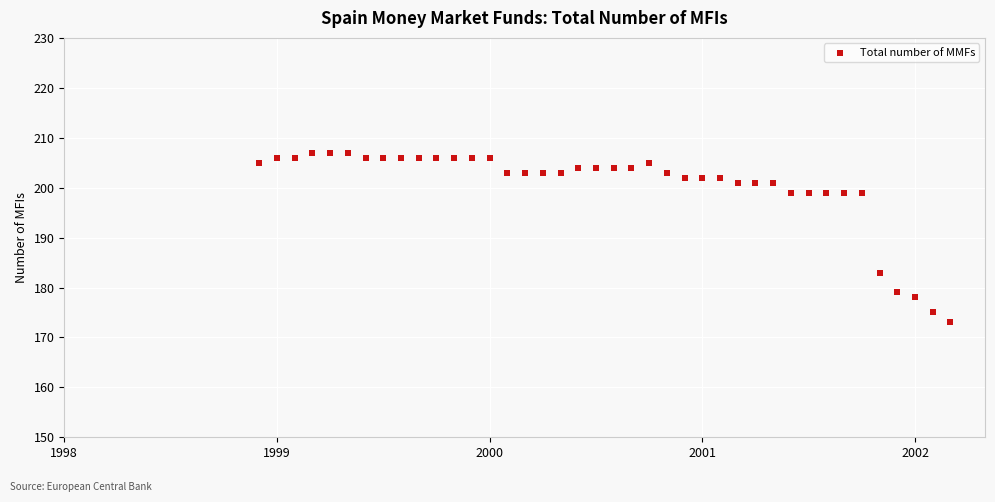

What Y value in the scatter plot is closest to 190?

183